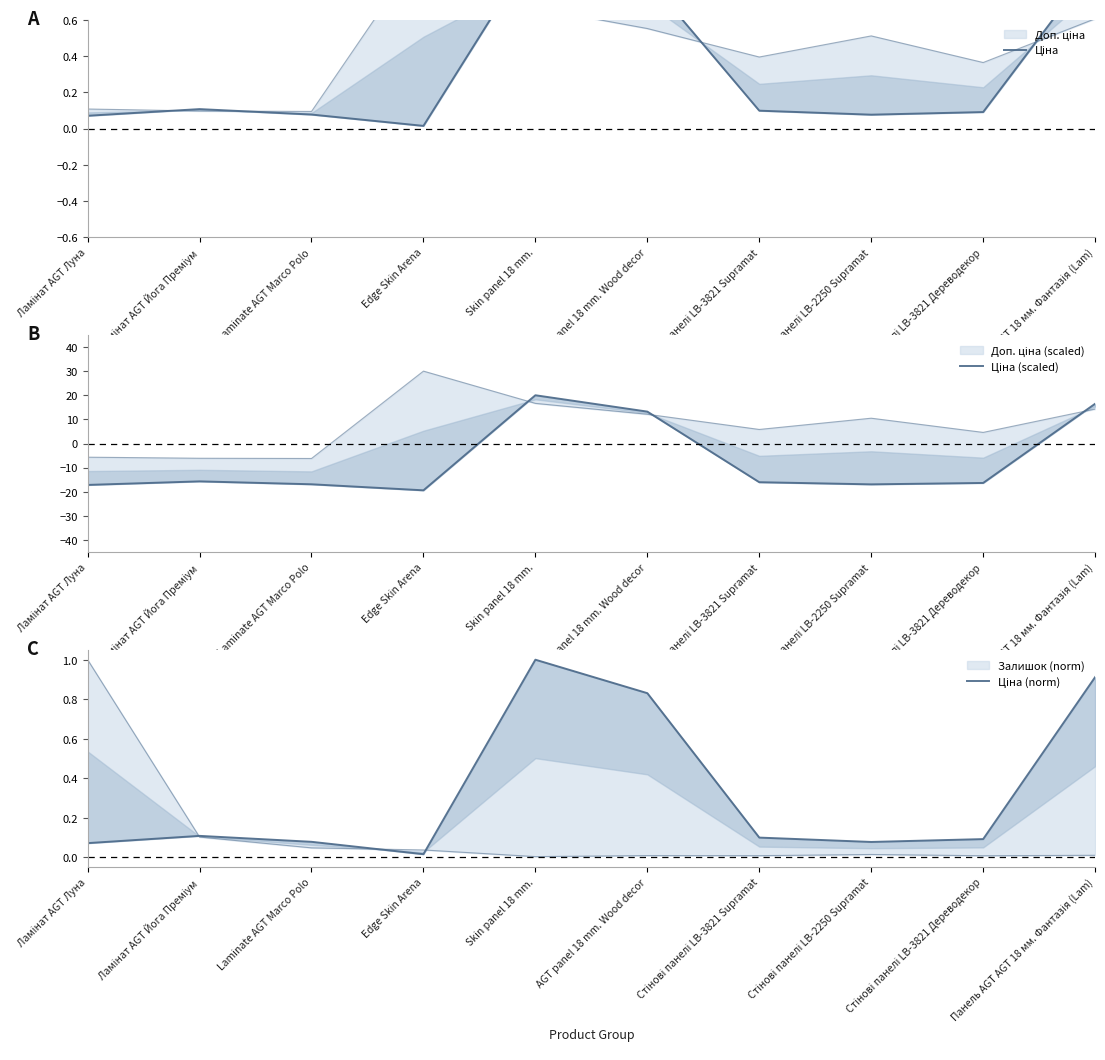

True or false: Ціна (norm) has more than 2 interior local peaks.

False